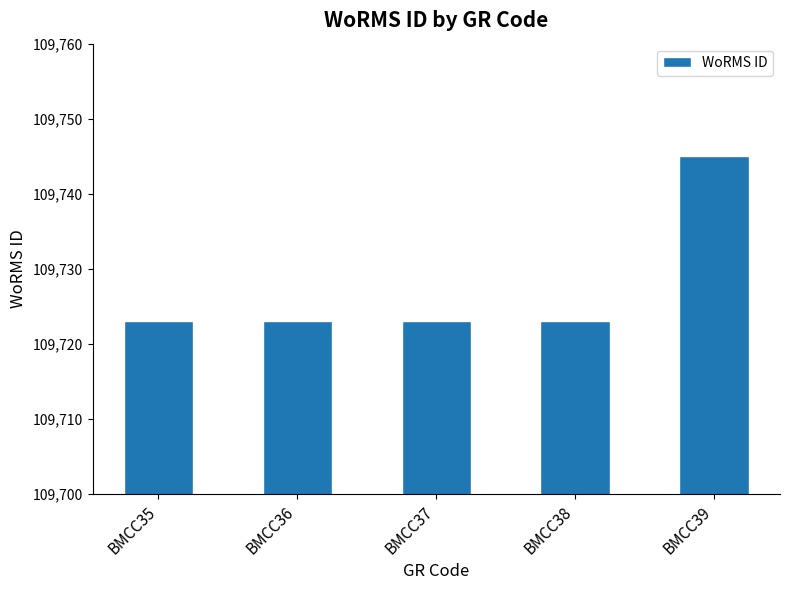

Reading left to right, transcribe all the data shown in this chart.

109723	109723	109723	109723	109745